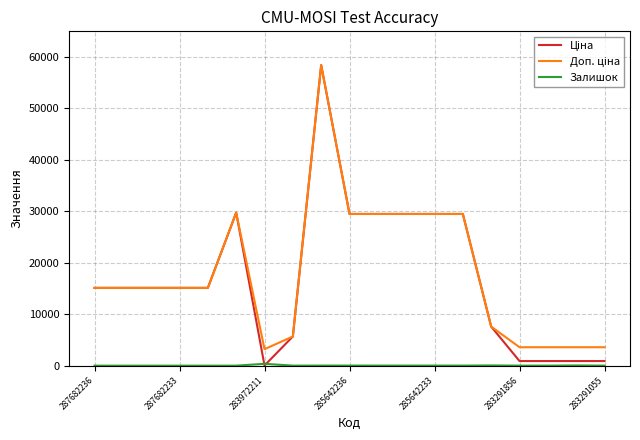

What is the greatest value displayed?

58426.5